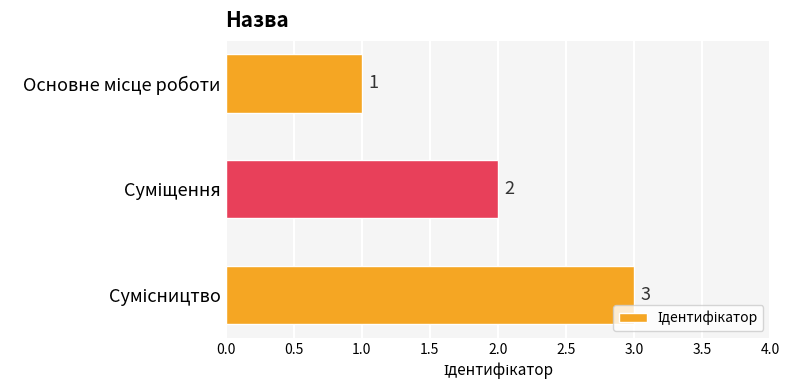

Count the values in the range 1 to 3.

3